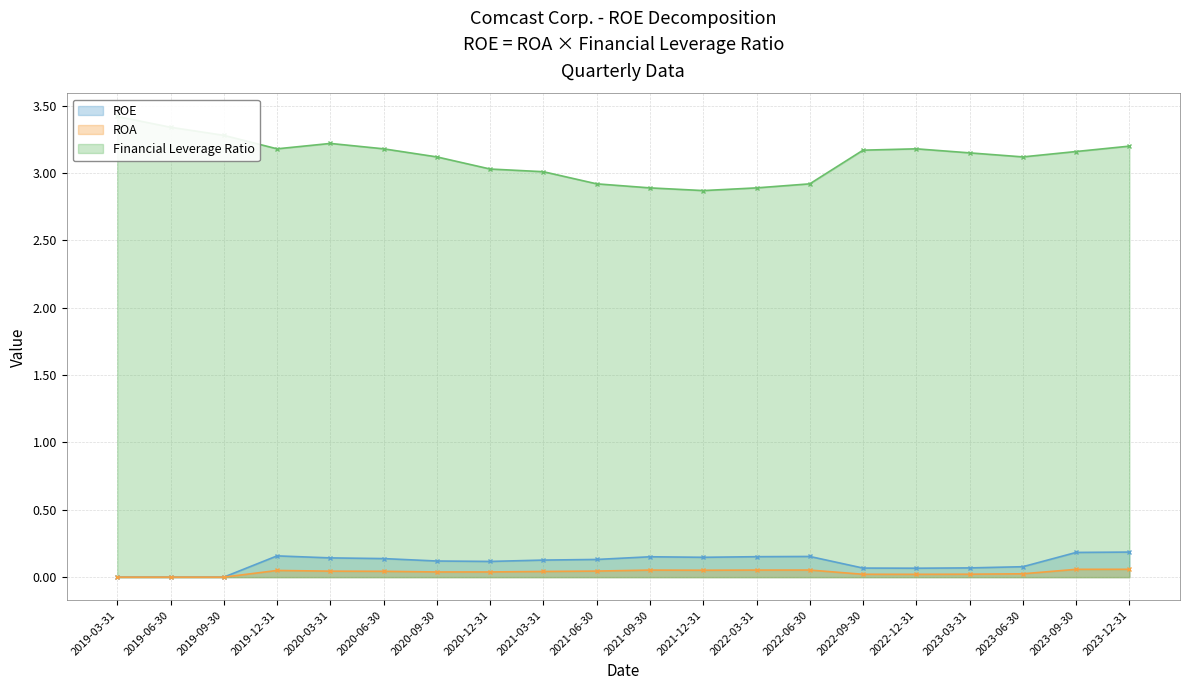

Reading right to left, transcribe all the data shown in this chart.

ROE: 0.2	0.2	0.1	0.1	0.1	0.1	0.2	0.2	0.1	0.2	0.1	0.1	0.1	0.1	0.1	0.1	0.2	0.0	0.0	0.0
ROA: 0.1	0.1	0.0	0.0	0.0	0.0	0.1	0.1	0.1	0.1	0.0	0.0	0.0	0.0	0.0	0.0	0.0	0.0	0.0	0.0
Financial Leverage Ratio: 3.2	3.2	3.1	3.1	3.2	3.2	2.9	2.9	2.9	2.9	2.9	3.0	3.0	3.1	3.2	3.2	3.2	3.3	3.3	3.4